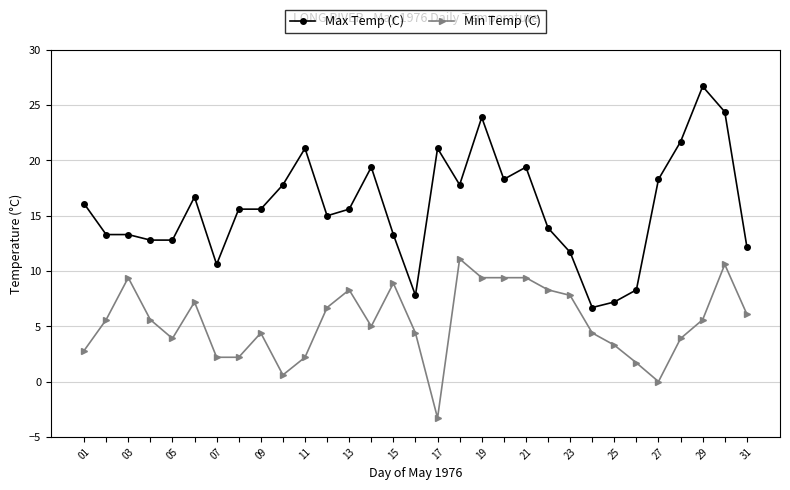

What is the average value of the Max Temp (C) series?

15.8